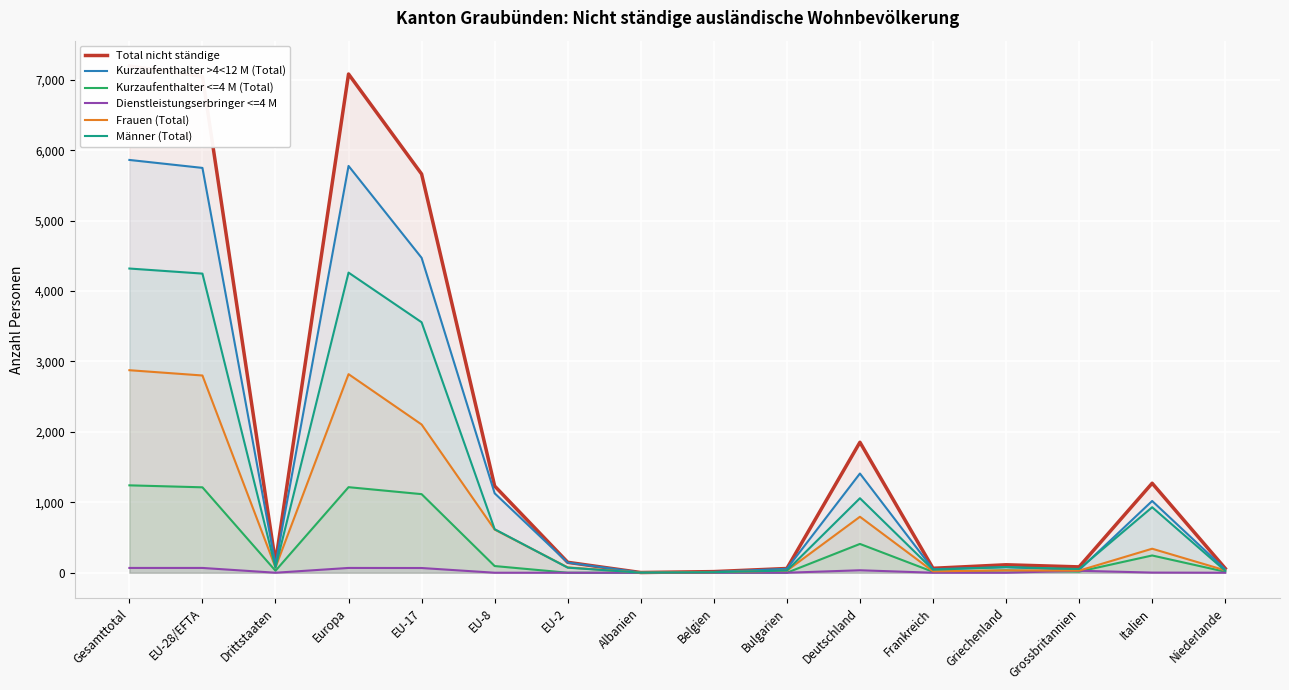

At which category does the chart reach its peak across all series?

Gesamttotal